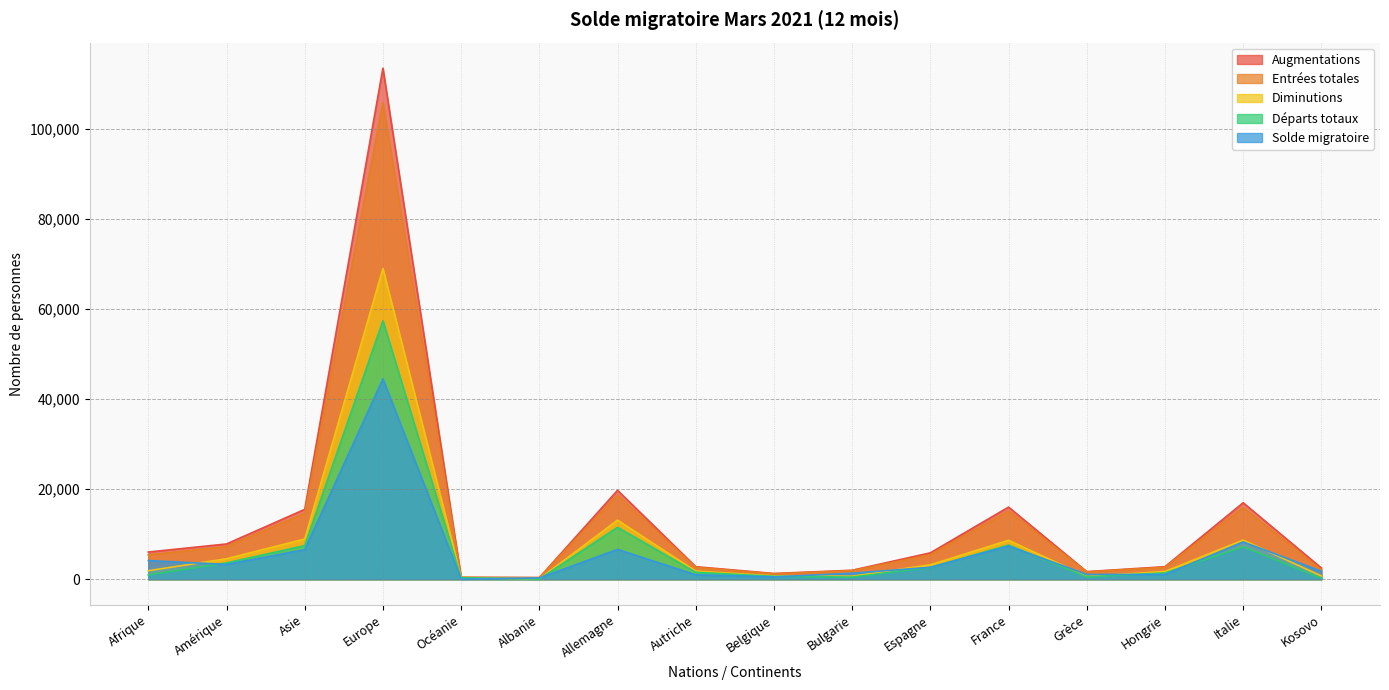

True or false: Entrées totales and Solde migratoire cross at least once.

False